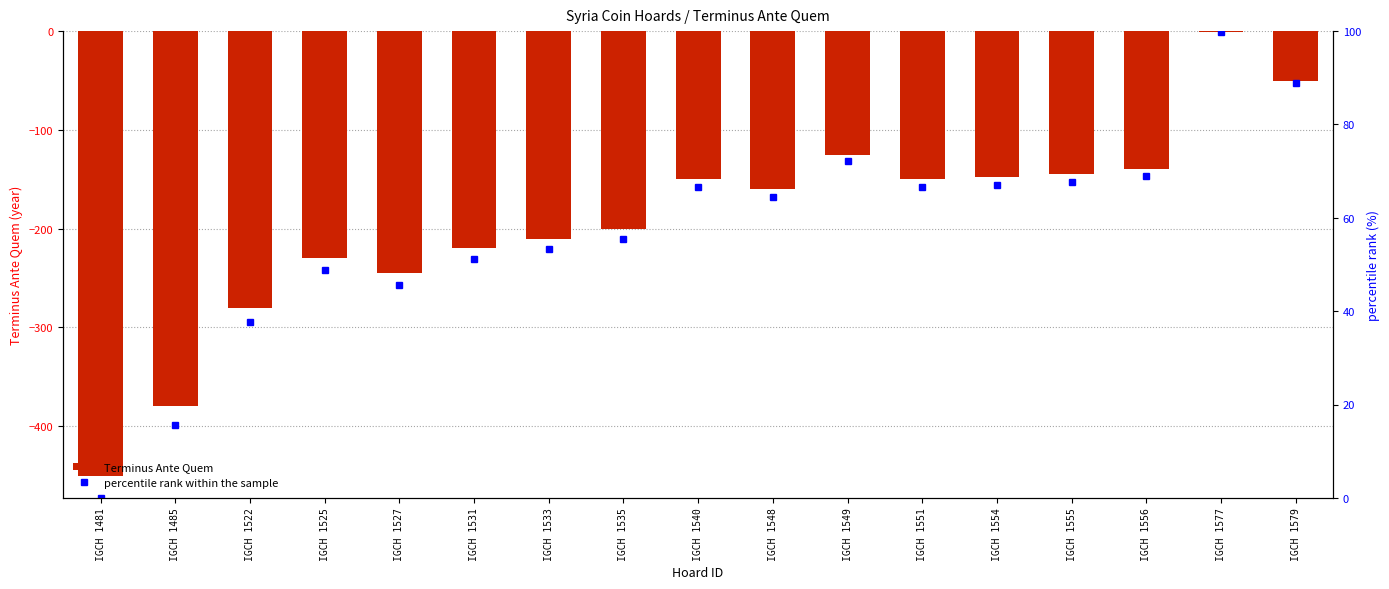

The value of percentile rank within the sample at IGCH 1527 is 45.6. True or false?

True